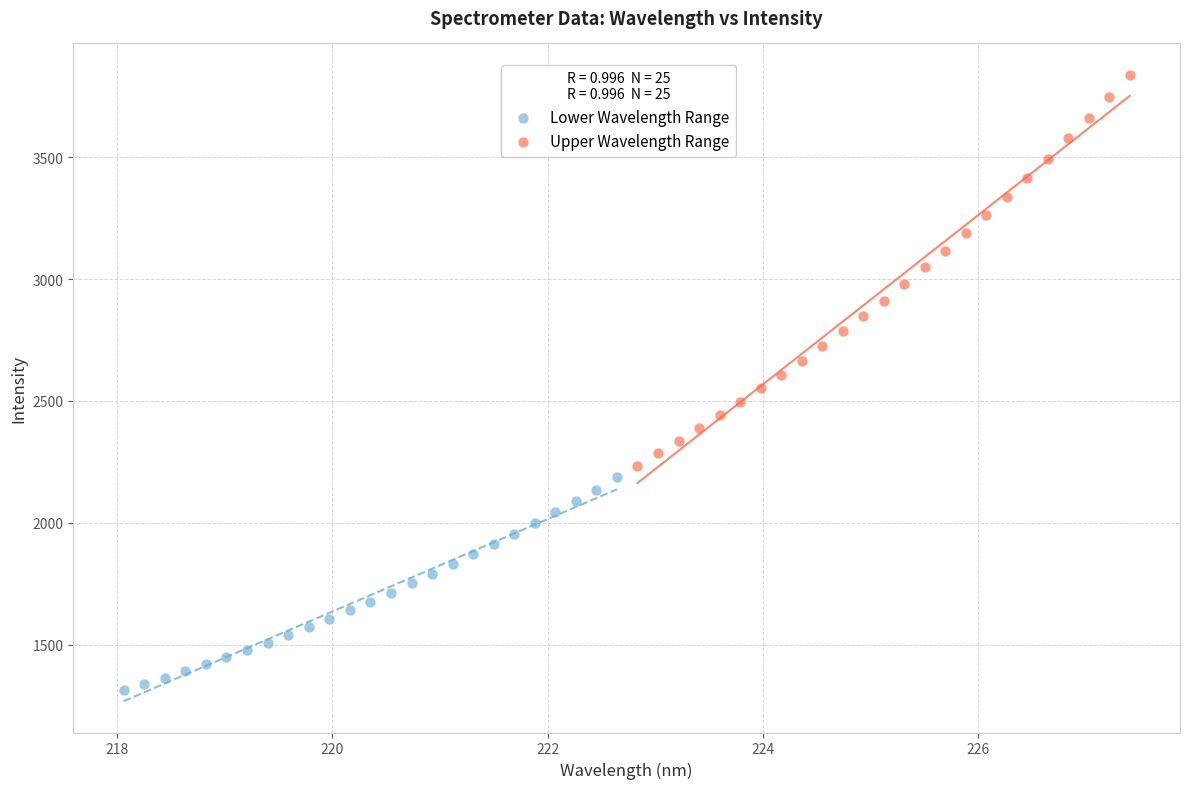

Which series contains the highest Y value?

Upper Wavelength Range